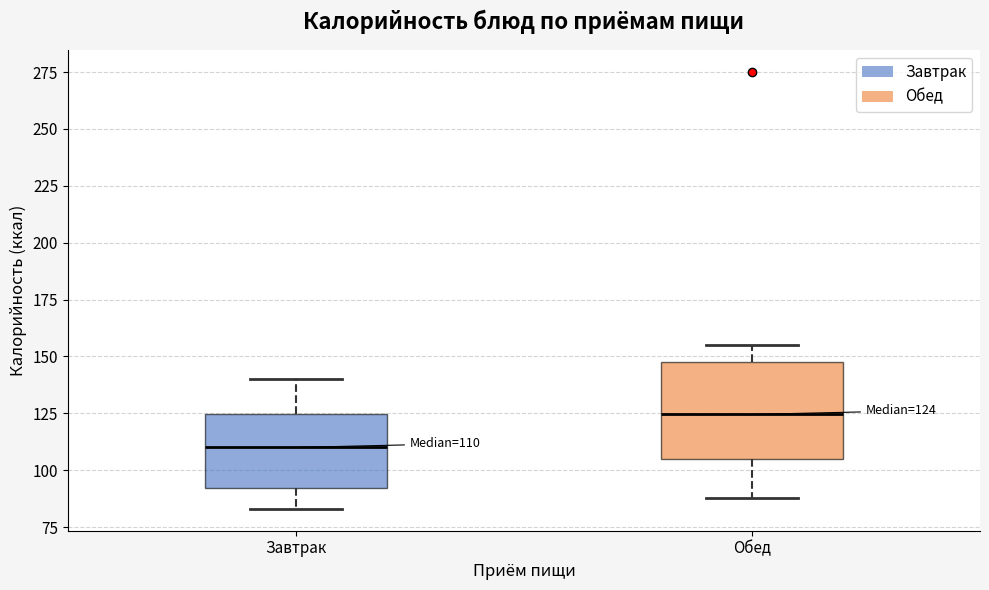

Which box has the lowest median line?

Завтрак